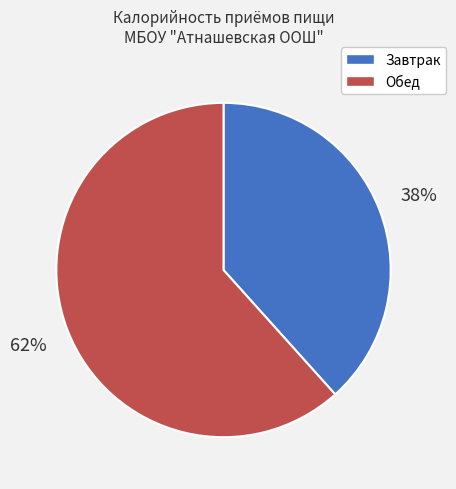

Combined, do Завтрак and Обед account for over 50%?

Yes